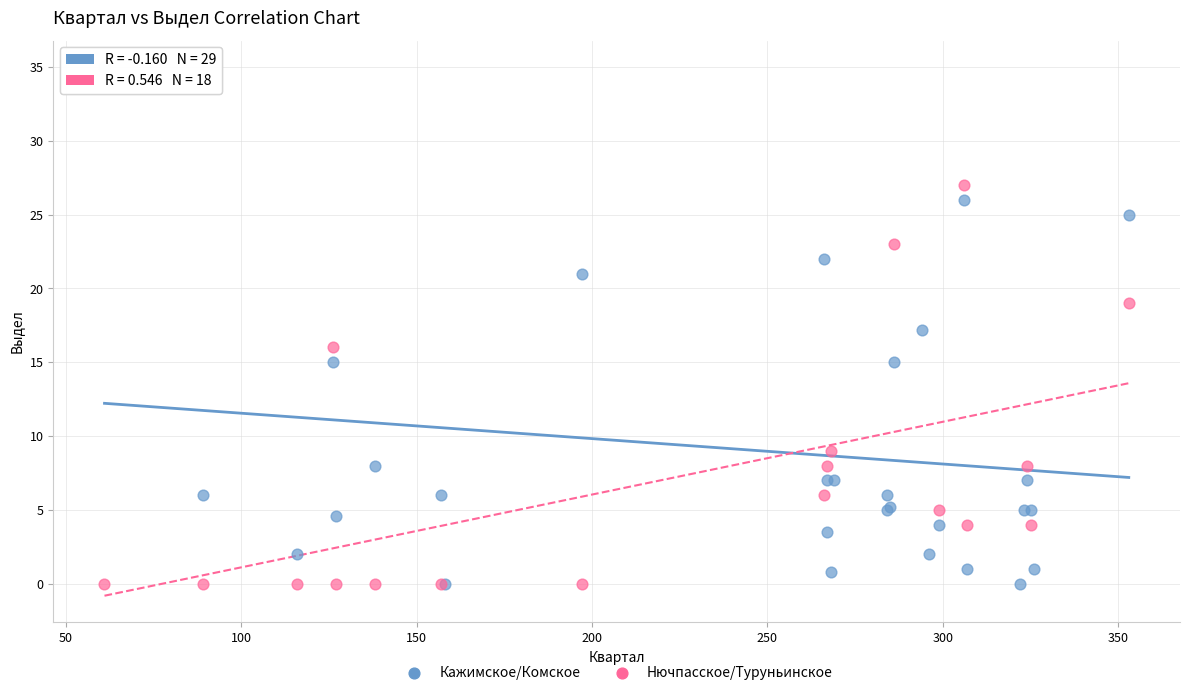

Which series reaches the maximum Y coordinate?

Кажимское/Комское